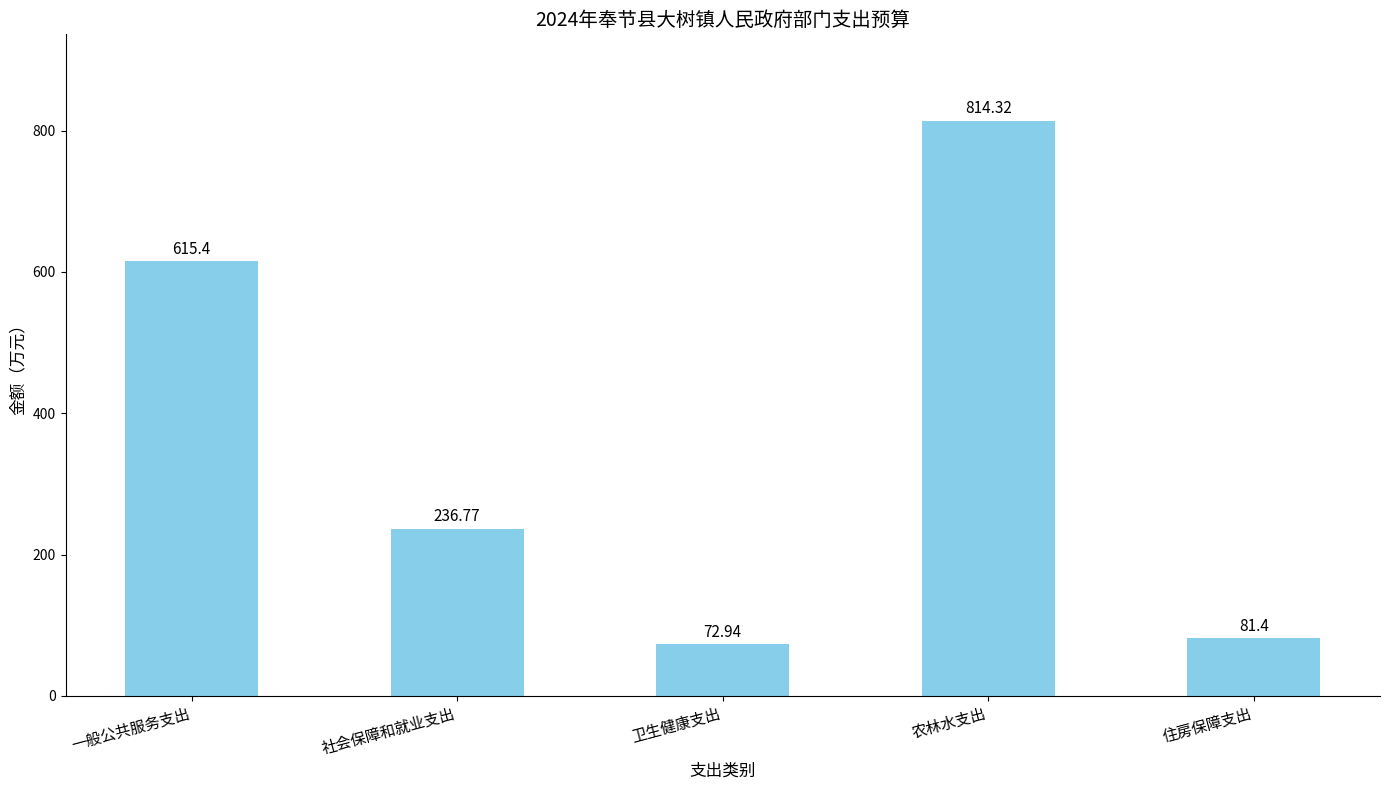

What is the difference between the maximum and minimum values?

741.4